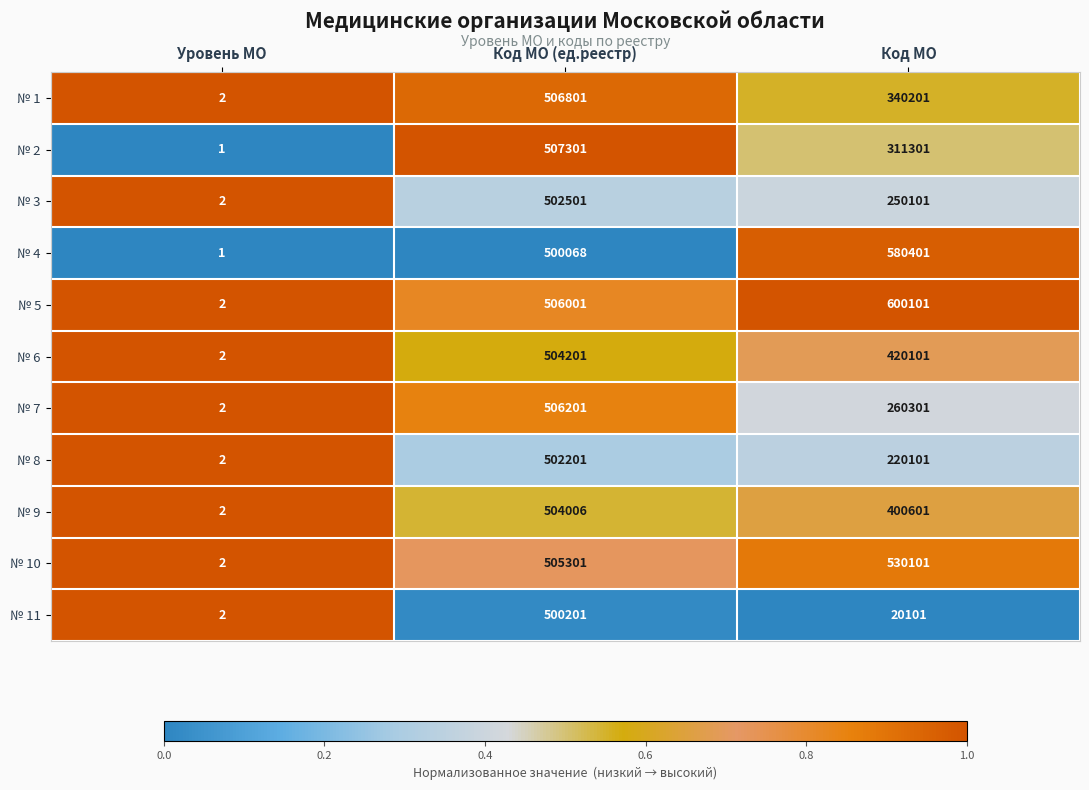

Rank the categories by № 7 value from lowest to highest.

Уровень МО, Код МО, Код МО (ед.реестр)